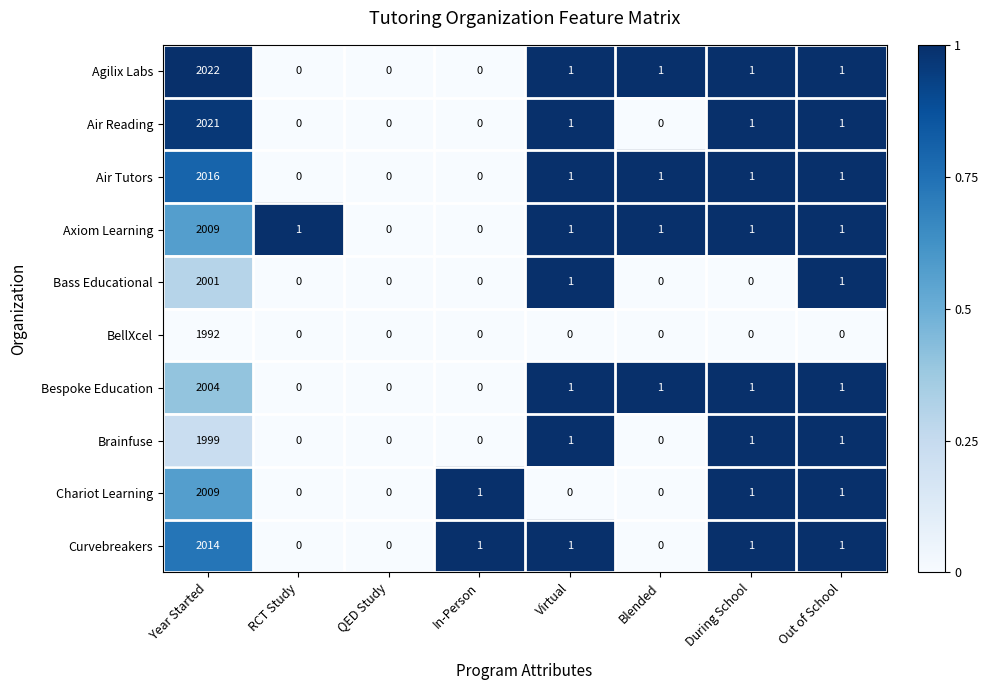

The Air Reading series shows 0 at Virtual. True or false?

False